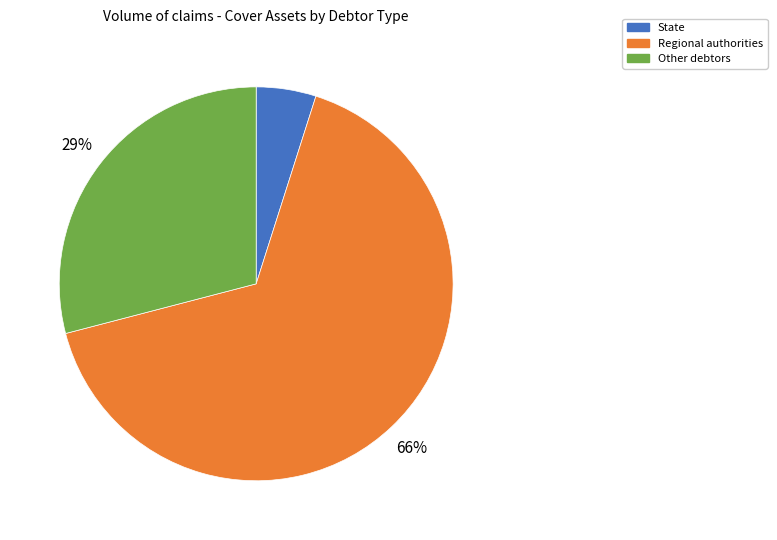

Is there a majority slice in this chart?

Yes